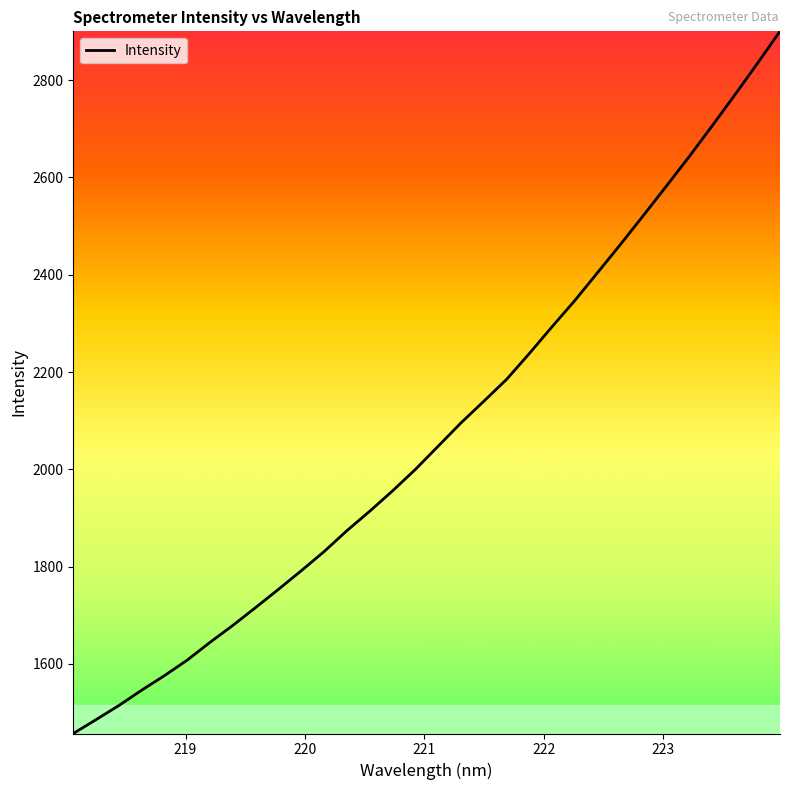

What is the difference between the maximum and minimum values?

1443.6